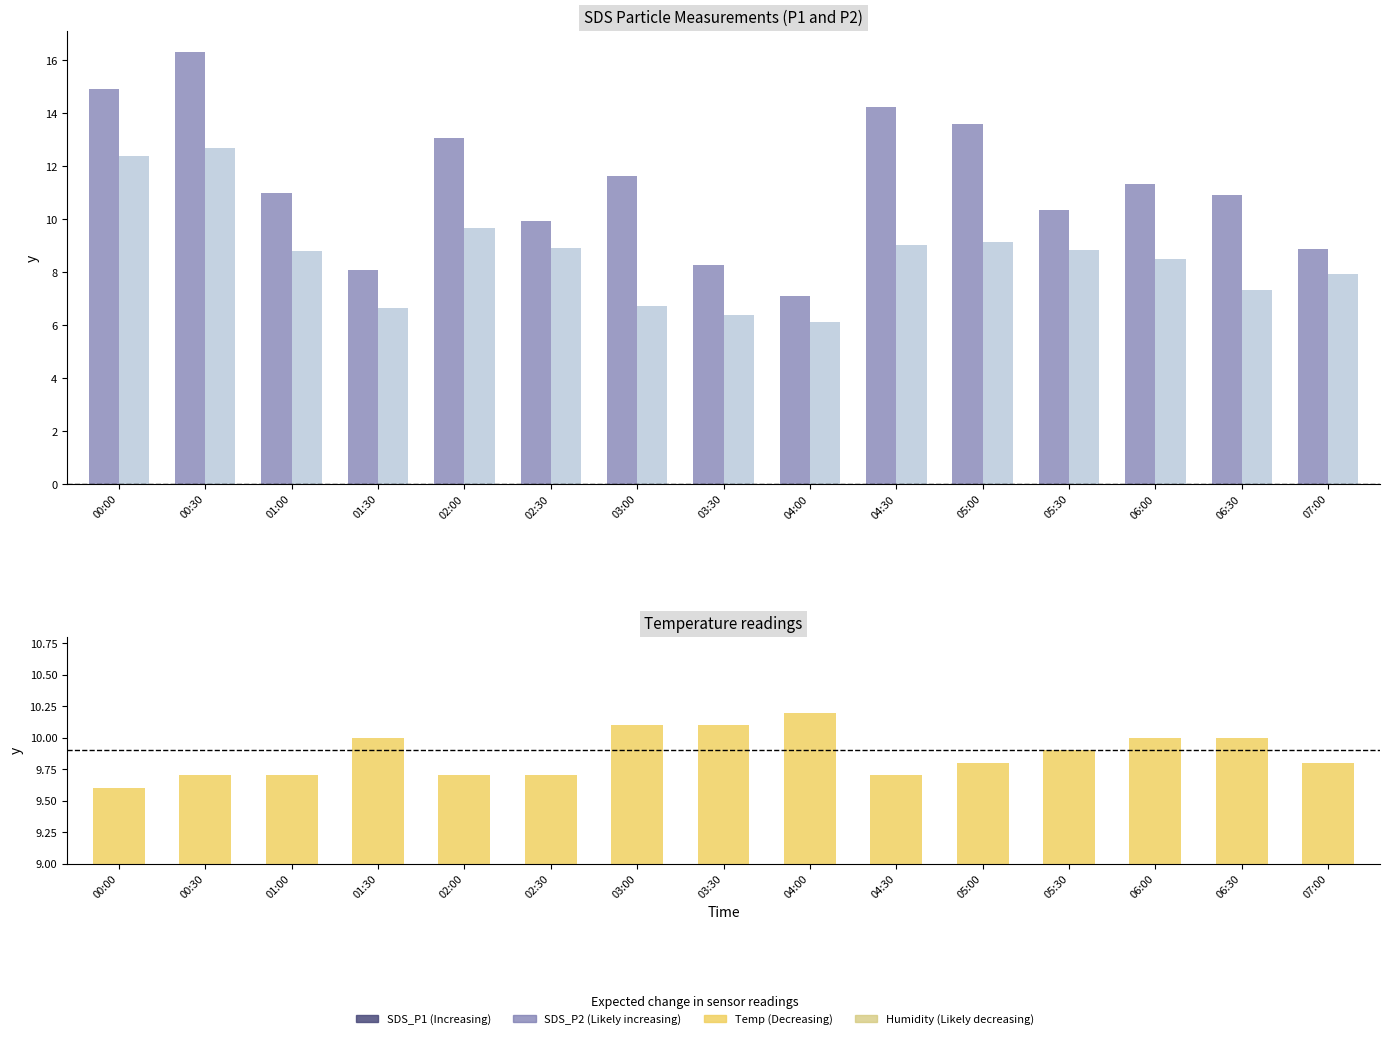

Which category has the highest value across all series?

00:30